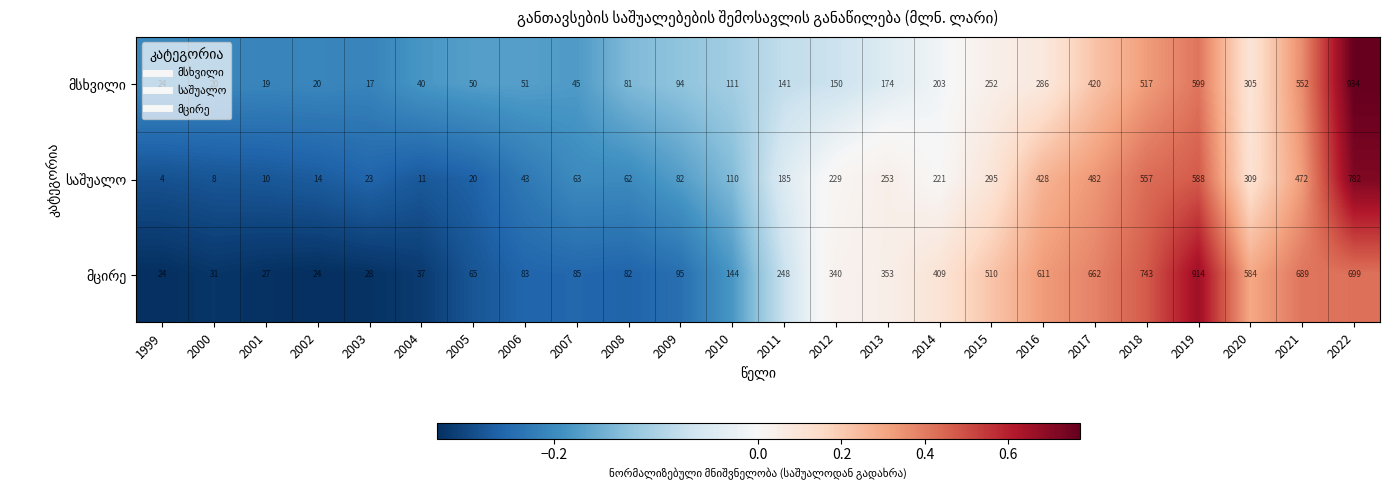

At how many categories does at least one series exceed 133?

13